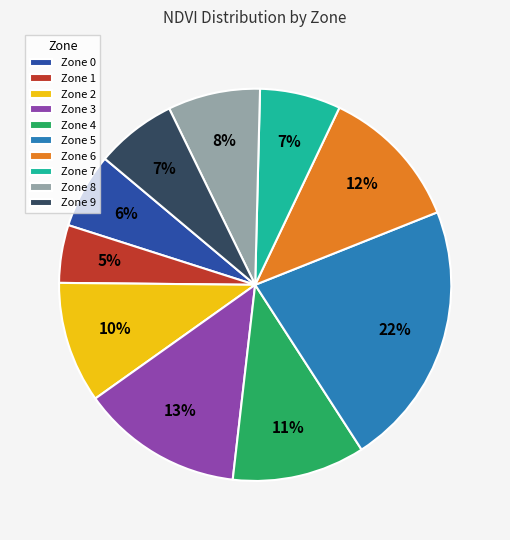

Does Zone 3 represent more than half of the total?

No